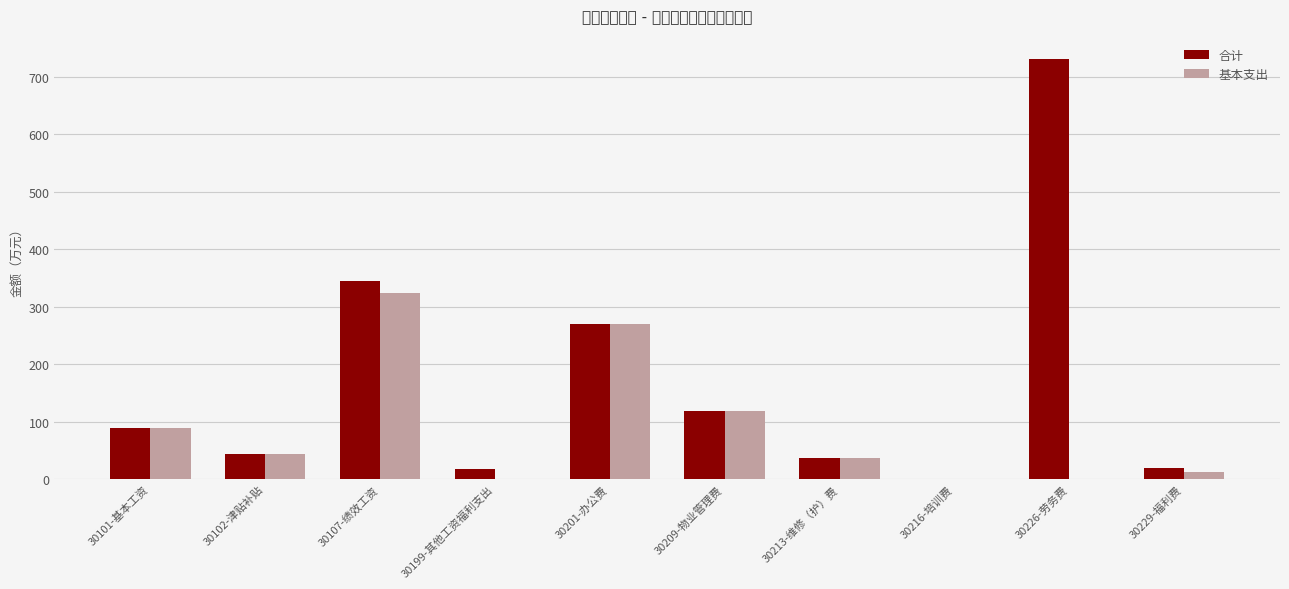

What is the total value across all series at 30102-津贴补贴?

86.6